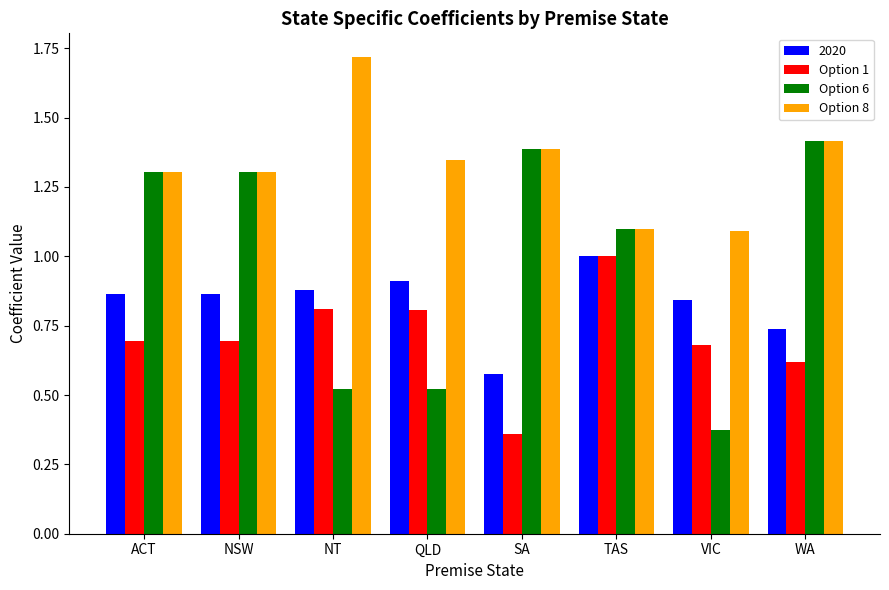

Which series has the largest total across all categories?

Option 8